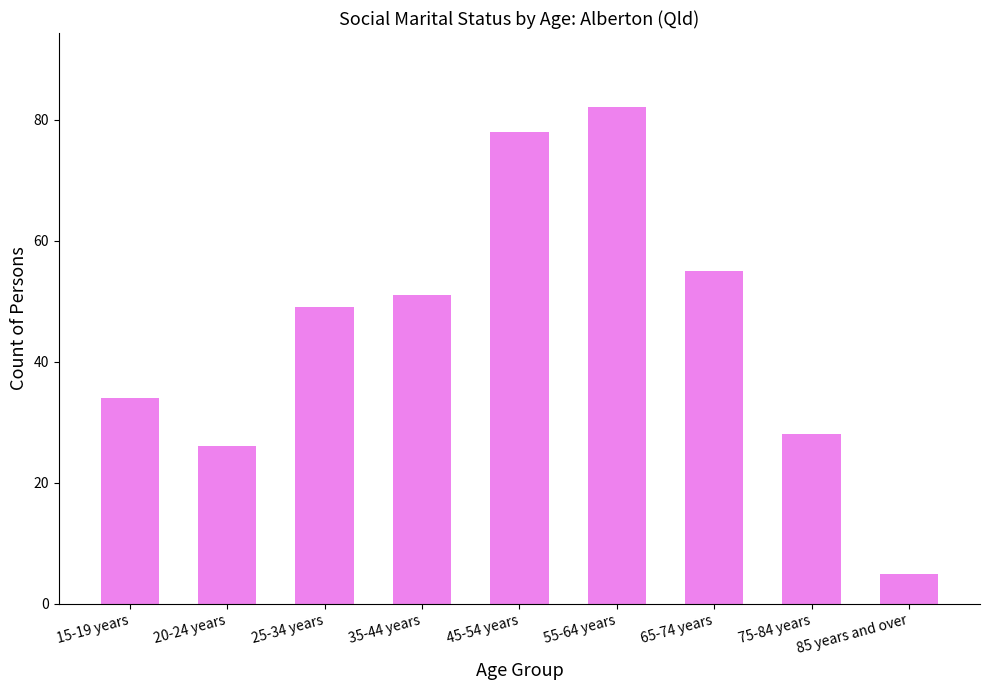

Reading left to right, what are all the values shown in this chart?

15-19 years=34	20-24 years=26	25-34 years=49	35-44 years=51	45-54 years=78	55-64 years=82	65-74 years=55	75-84 years=28	85 years and over=5